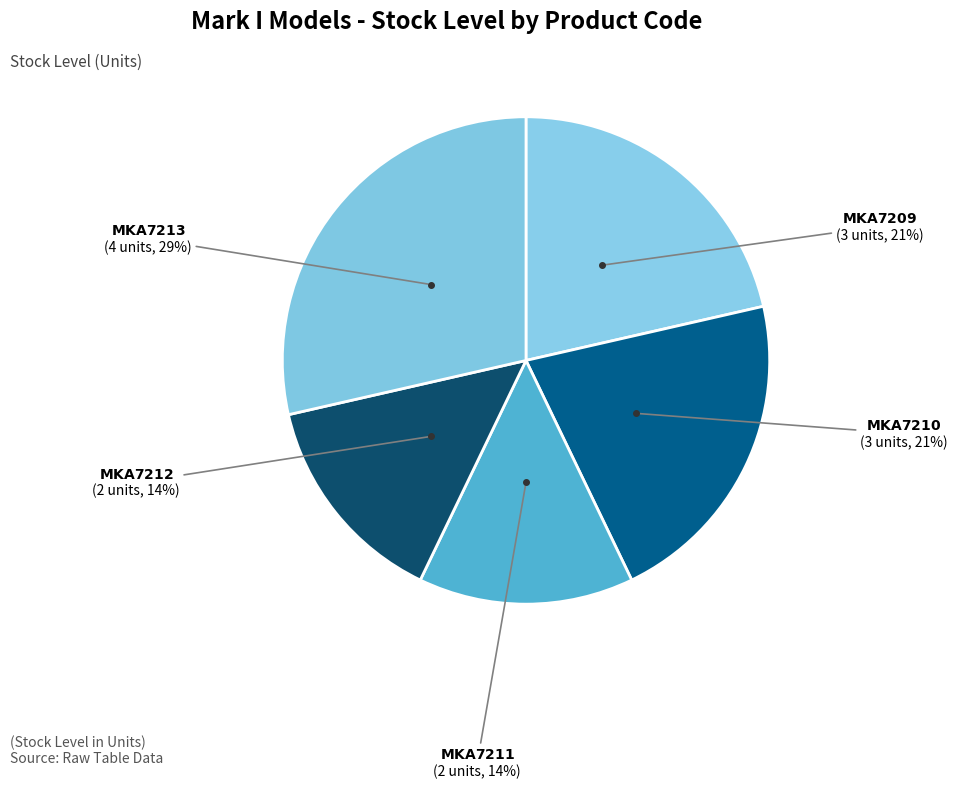

Count the number of slices in the pie.

5